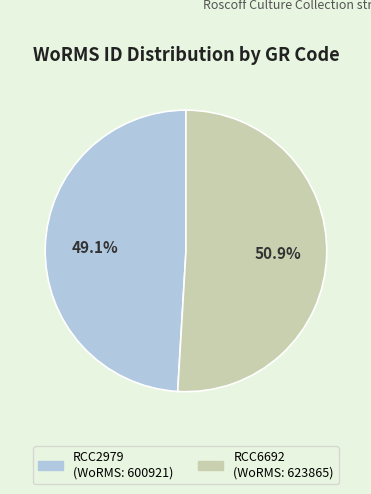

Which has a higher value, RCC6692 or RCC2979?

RCC6692